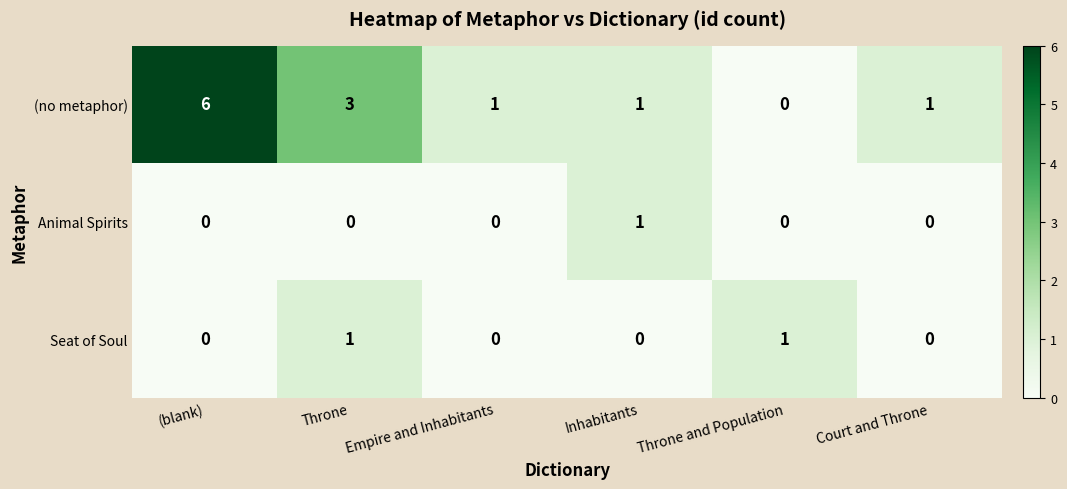

Reading right to left, list all the values displayed in this chart.

(no metaphor): Court and Throne=1	Throne and Population=0	Inhabitants=1	Empire and Inhabitants=1	Throne=3	(blank)=6
Animal Spirits: Court and Throne=0	Throne and Population=0	Inhabitants=1	Empire and Inhabitants=0	Throne=0	(blank)=0
Seat of Soul: Court and Throne=0	Throne and Population=1	Inhabitants=0	Empire and Inhabitants=0	Throne=1	(blank)=0